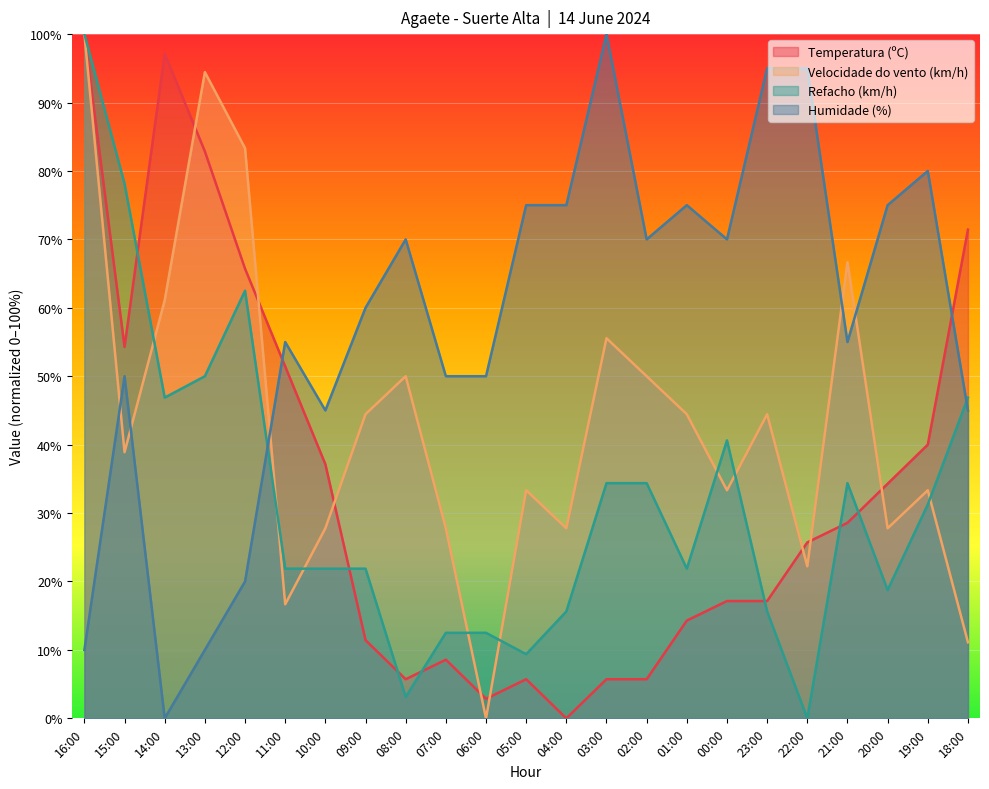

How many positive values does the Temperatura (ºC) series have?

22